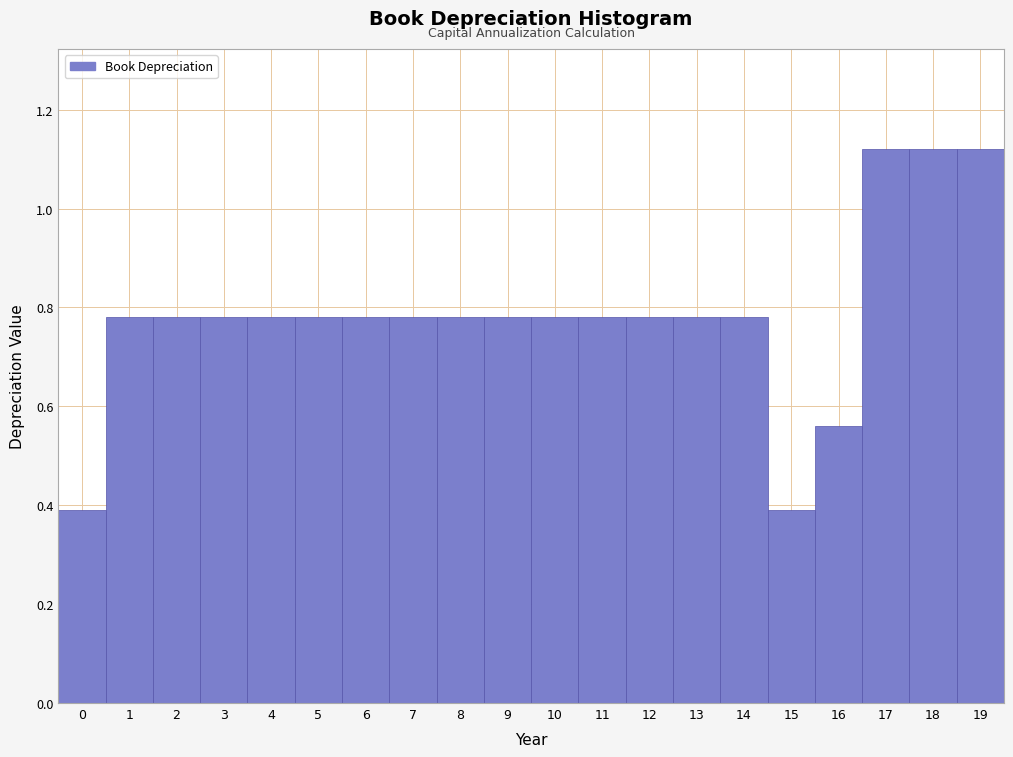

What is the height of the bar covering 7.5 to 8.5 on the x-axis? The values are not printed on the chart, so give them approximately, as read against the axis.

0.78